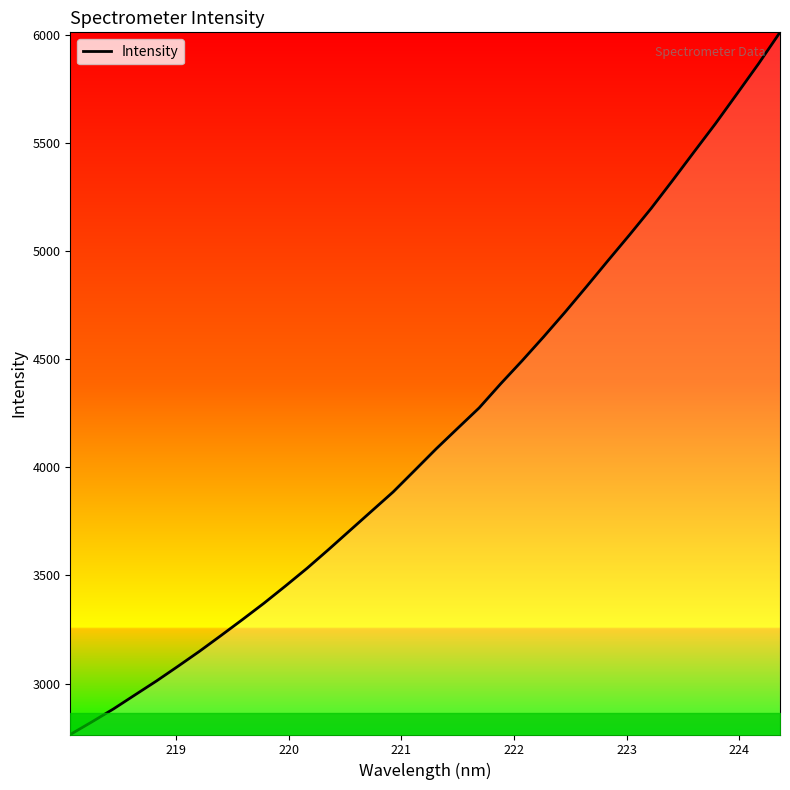

How many distinct data groups are displayed?

1